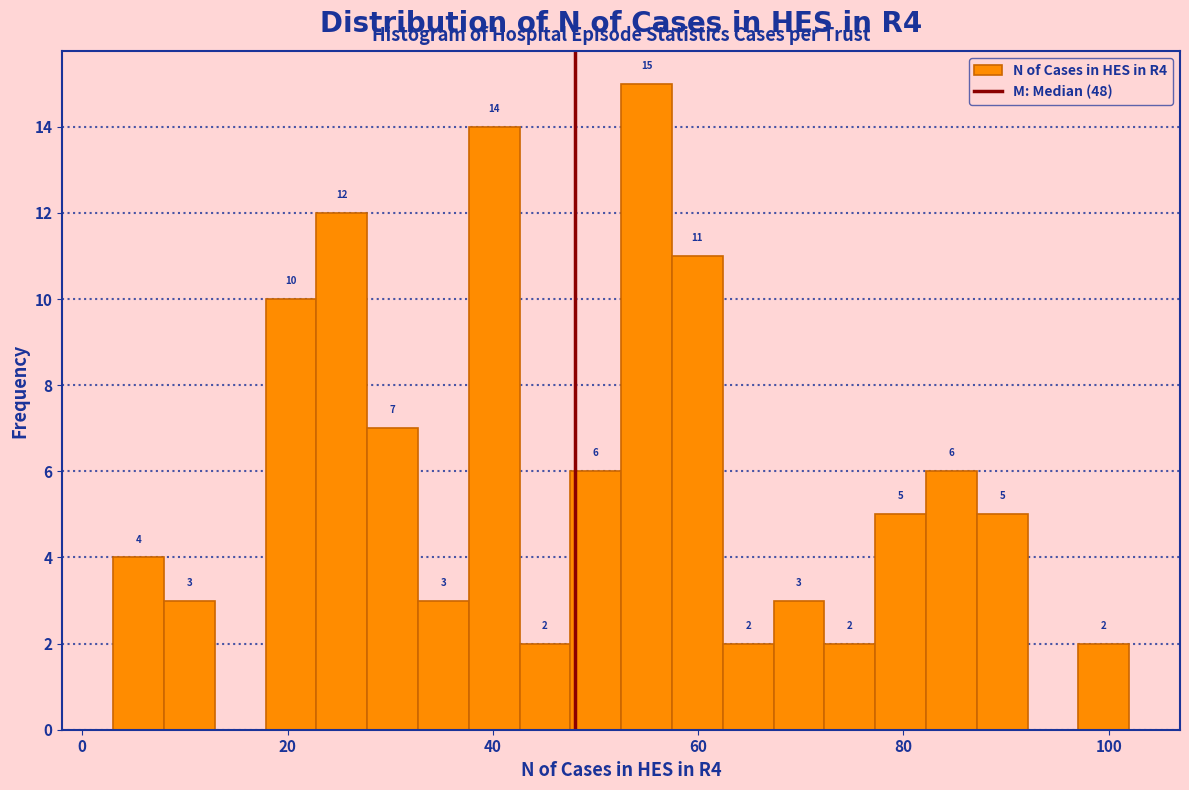

Read against the x-axis, roughly where is the centre of the tallest bar?

54